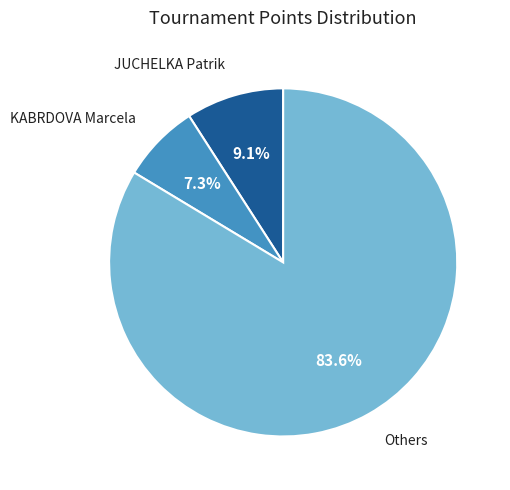

Is there any slice that represents more than half of the pie?

Yes